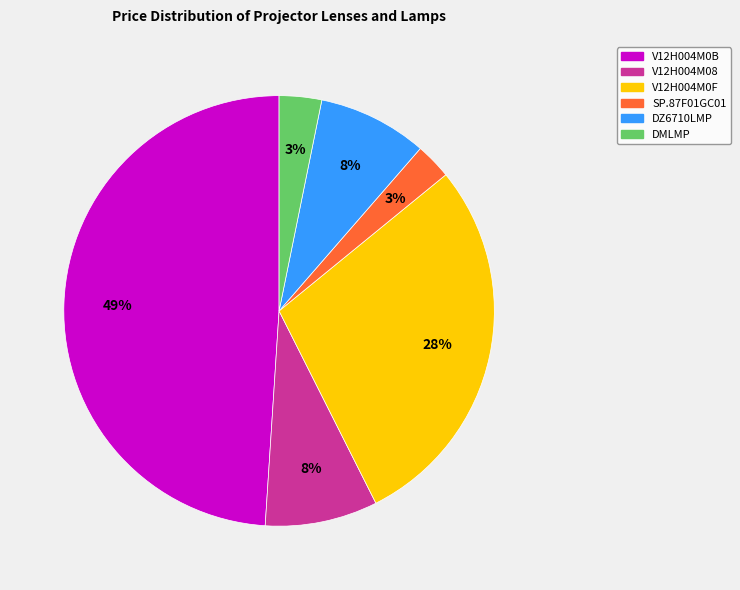

Approximately how many times larger is the value at V12H004M08 compared to DMLMP?

2.7